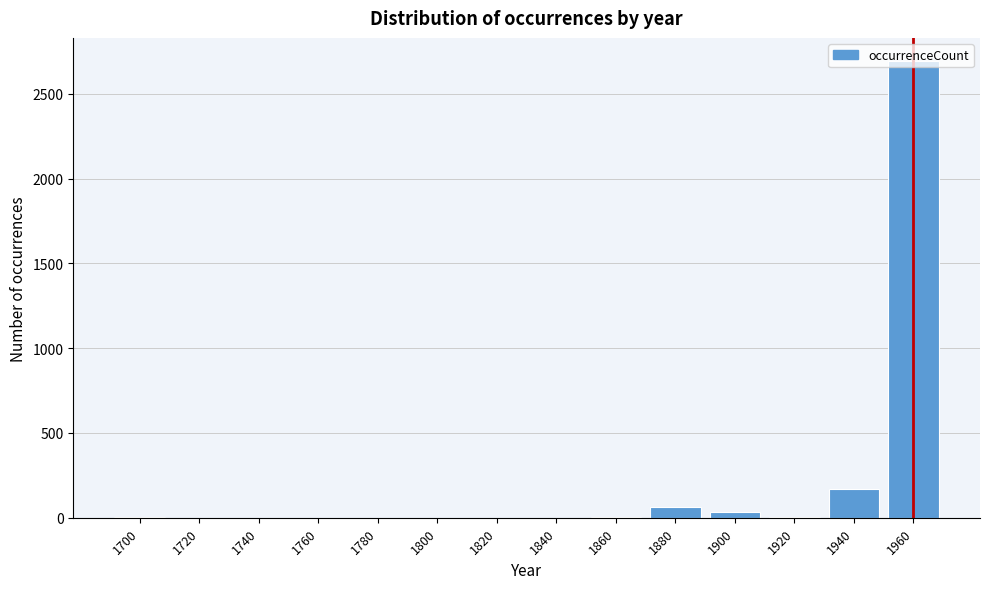

What is the maximum value shown in the chart?

2695